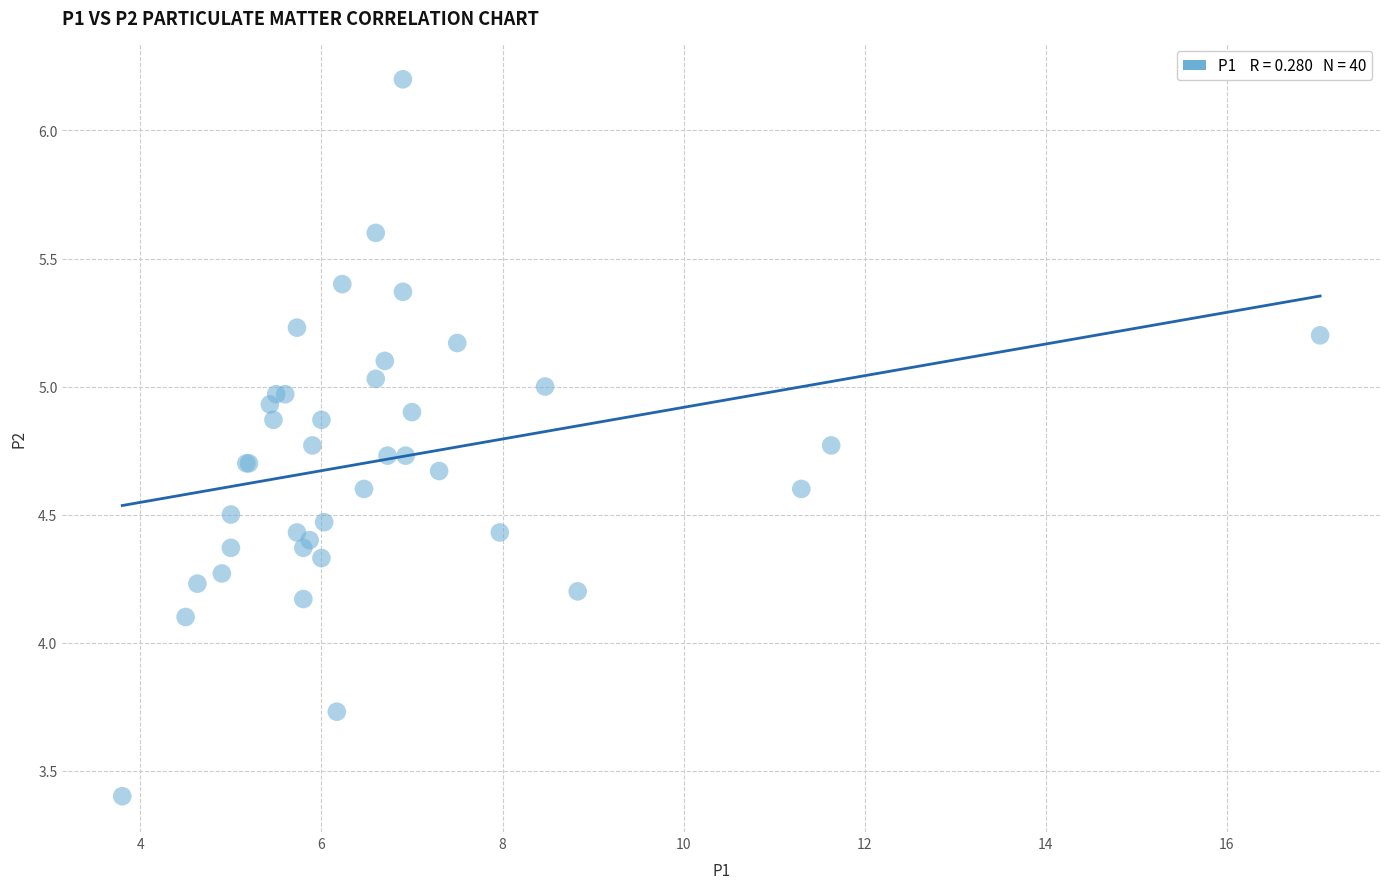

What Y value in the scatter plot is closest to 4?

4.1